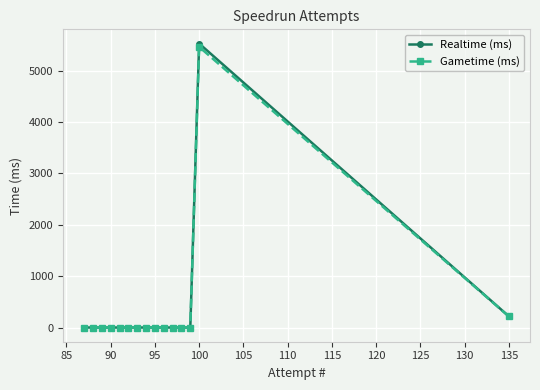

Which series has the widest spread of values?

Realtime (ms)